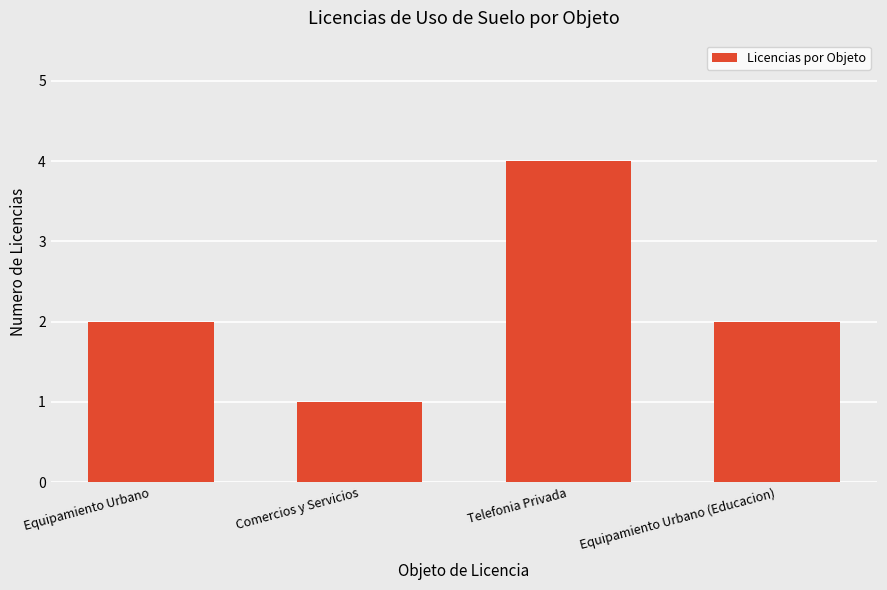

Which category has the highest value across all series?

Telefonia Privada